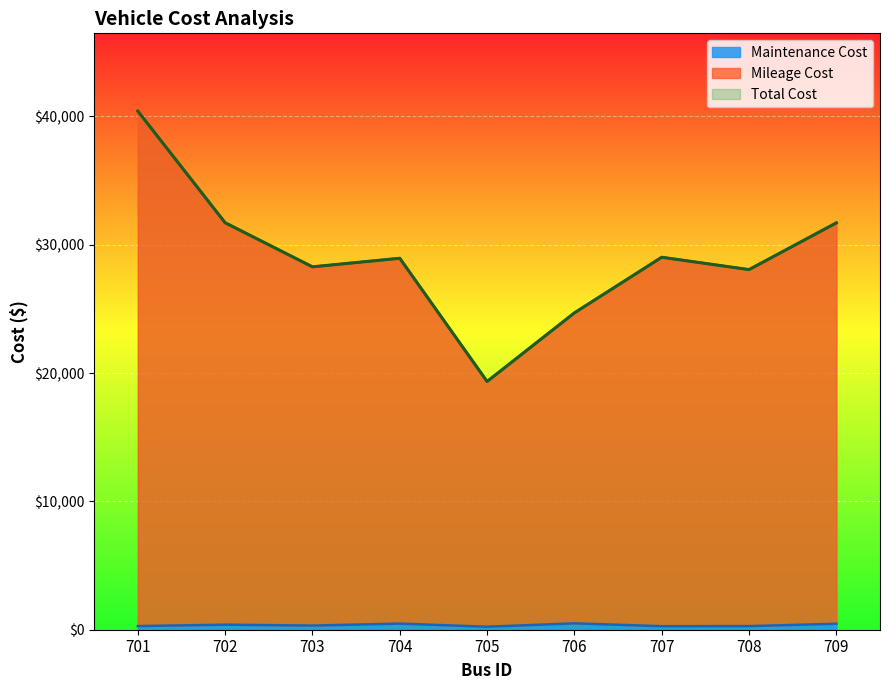

At 701, list the series in order from largest to smallest.

Mileage Cost, Total Cost, Maintenance Cost